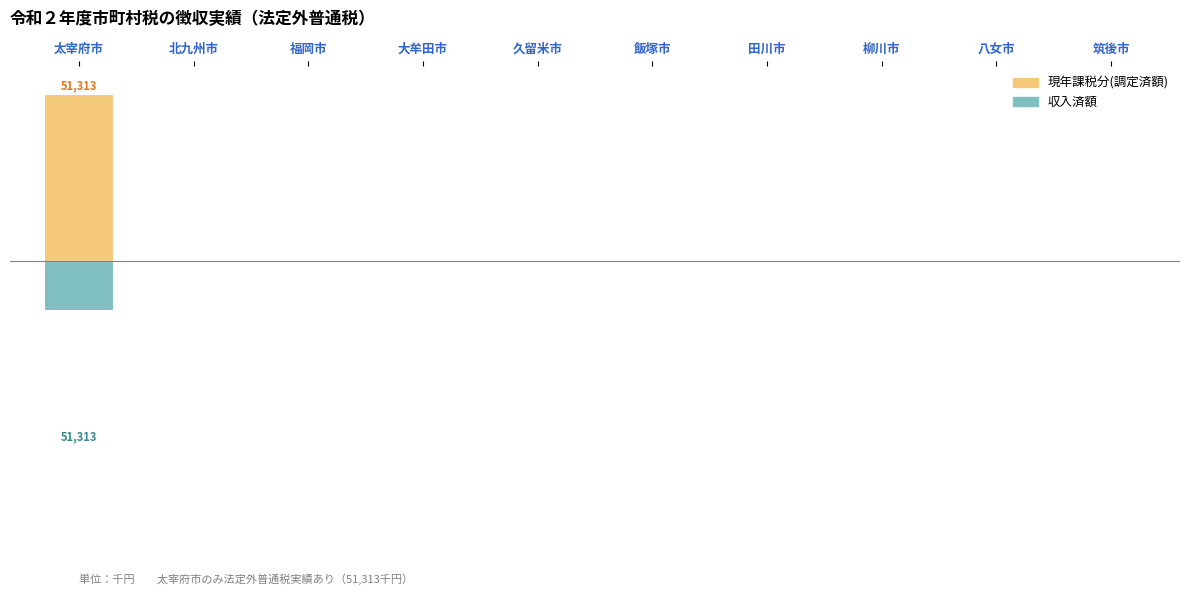

Which series has the largest range (max minus min)?

現年課税分(調定済額)